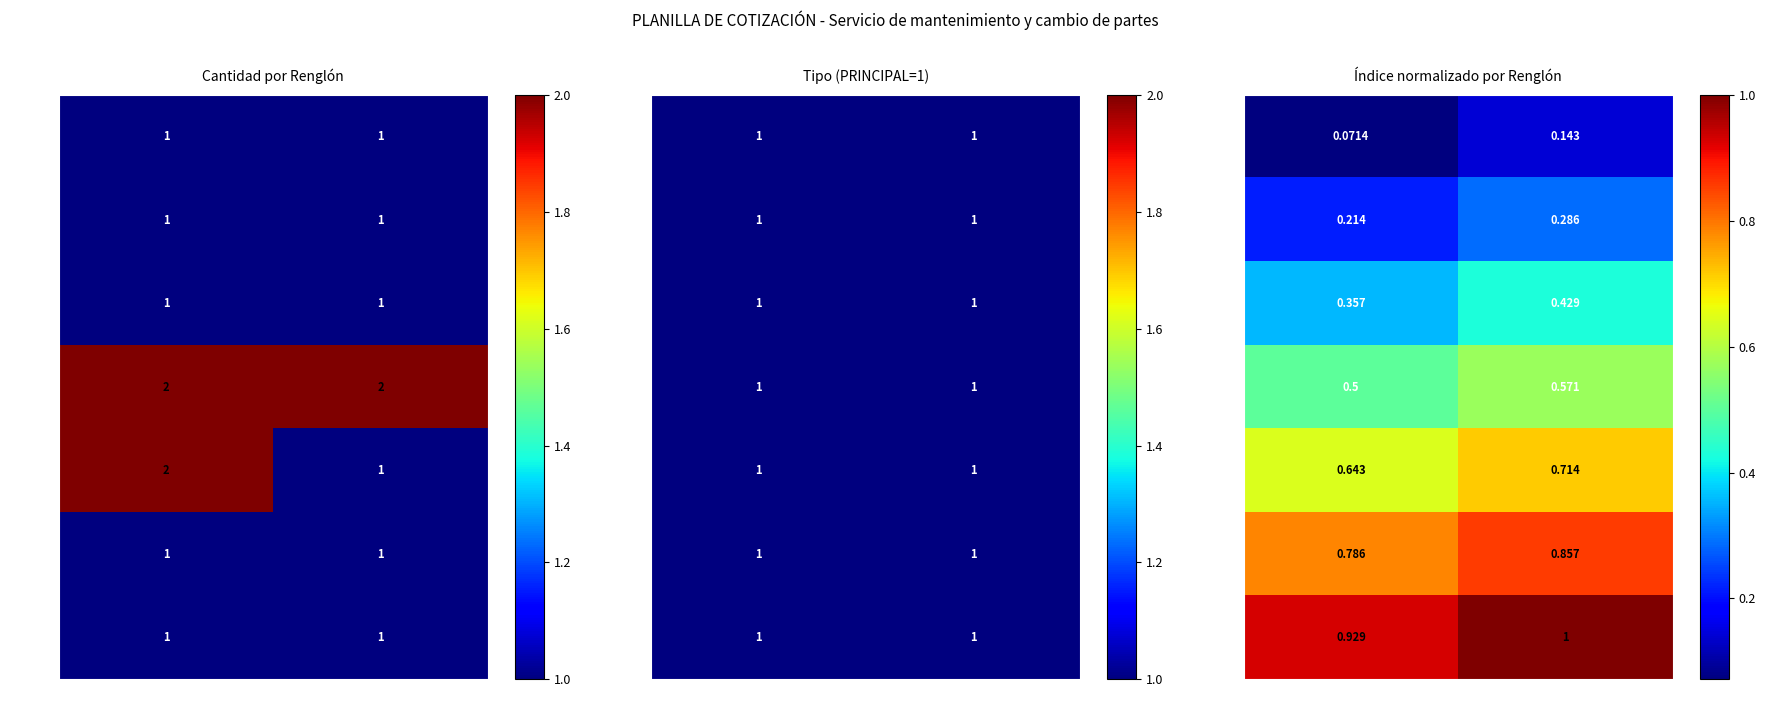

What is the maximum value for Reng 4?

0.6